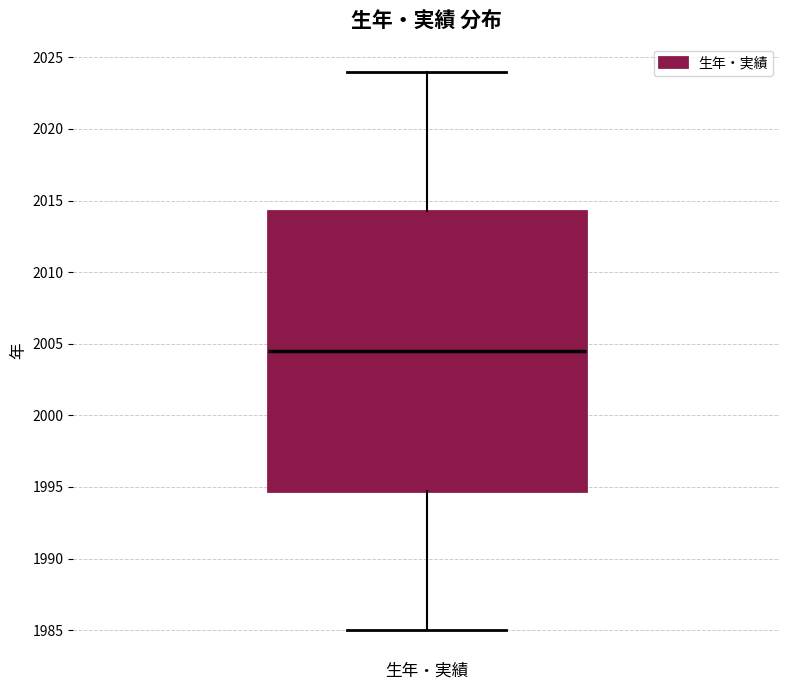

Read this box plot against the y-axis: the position of the median line, the range covered by the box, and the ends of both whiskers. The values are not printed on the chart, so give them approximately, as read against the axis.

median 2004.5, box 1995.0 to 2014.5, whiskers 1985.0 to 2024.0